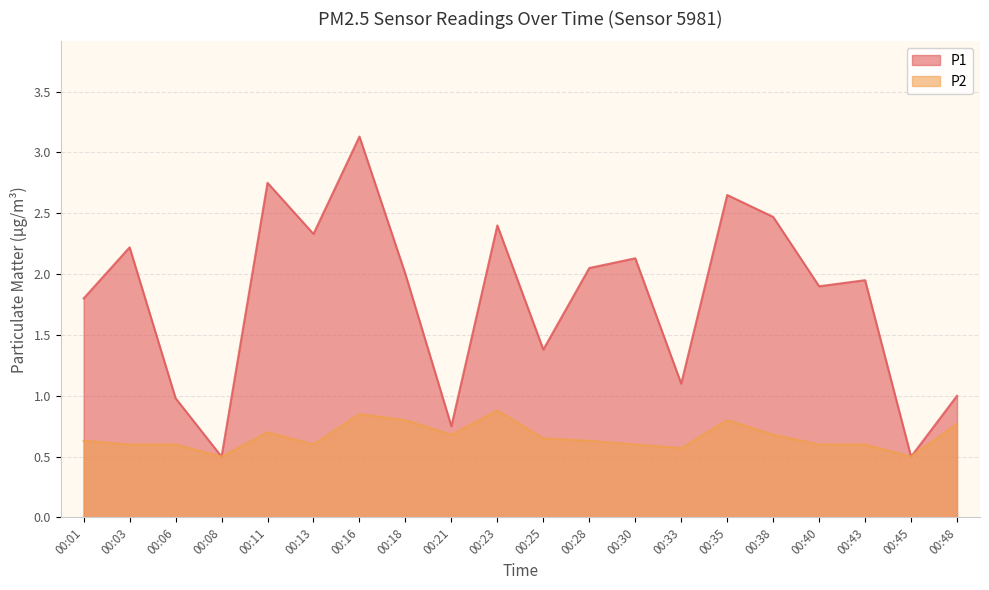

At which category does P2 reach its first local valley?

00:08